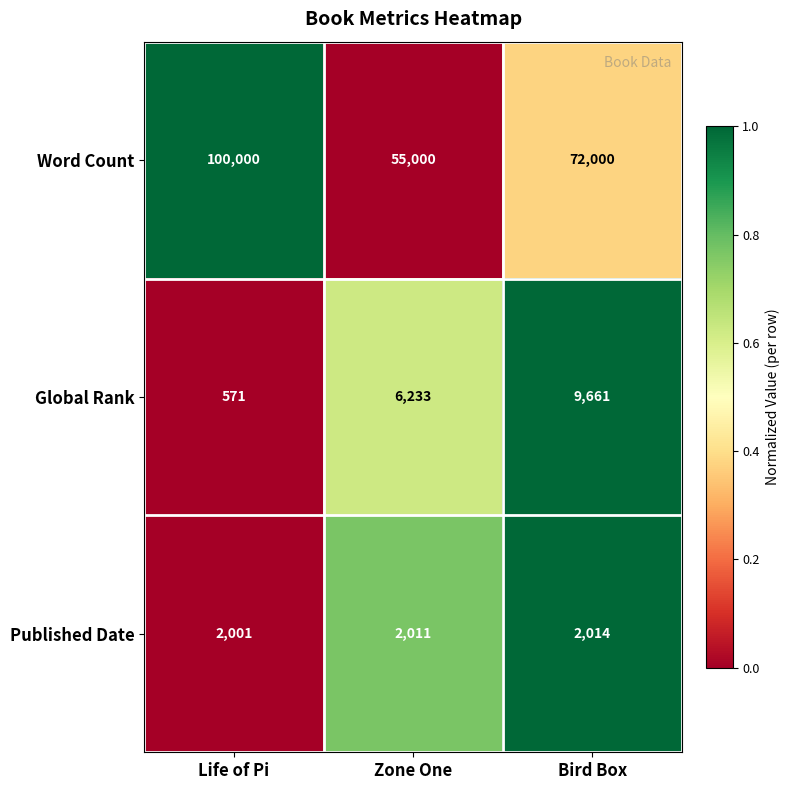

The value of Word Count at Bird Box is 72000. True or false?

True